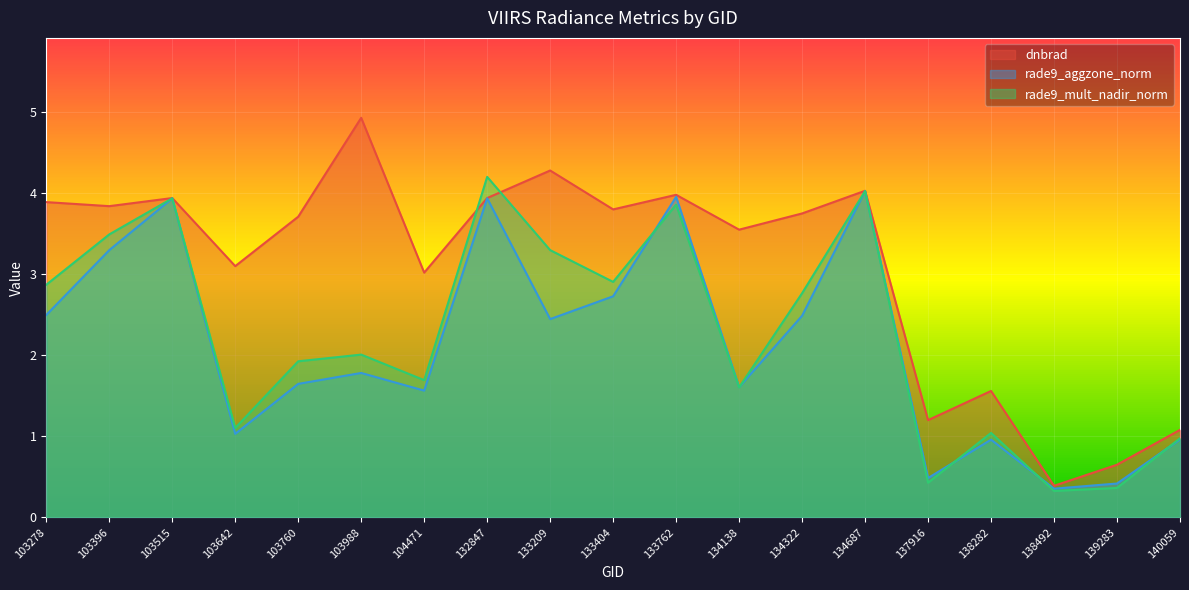

True or false: rade9_aggzone_norm and dnbrad intersect in this chart.

False